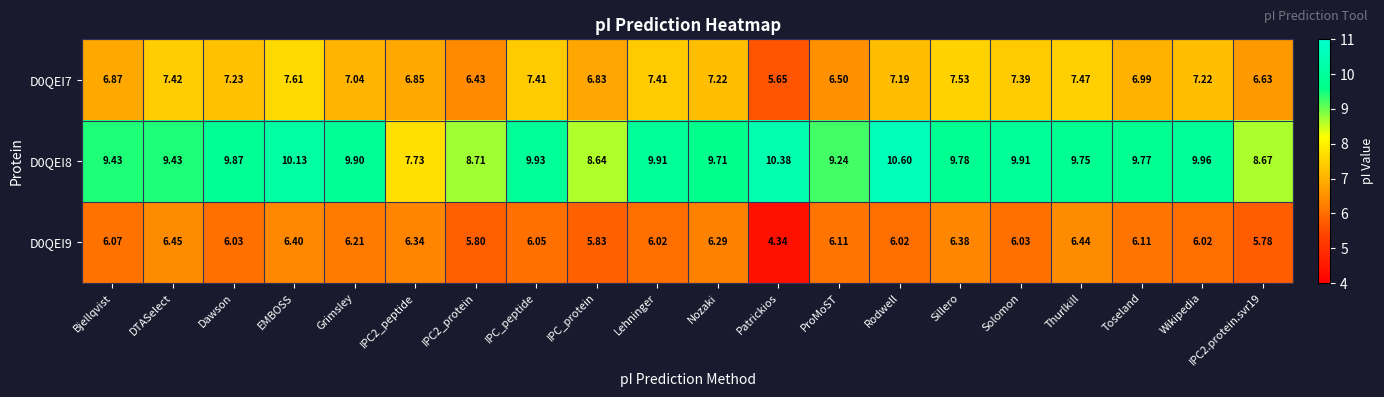

At which label does D0QEI9 first exceed 6?

Bjellqvist